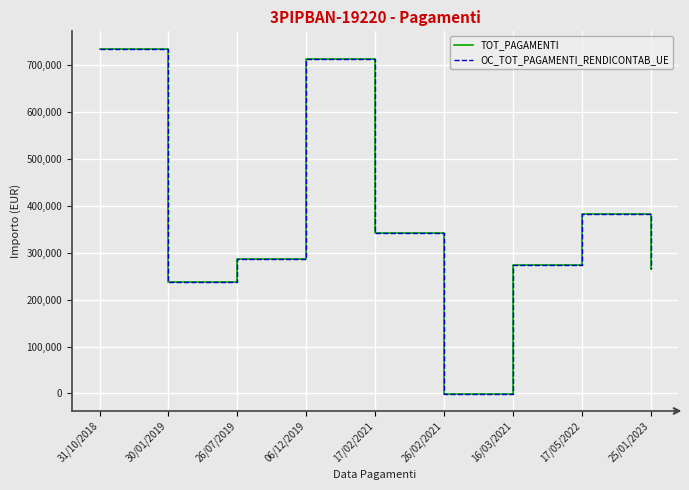

What is the difference between the OC_TOT_PAGAMENTI_RENDICONTAB_UE values at 26/02/2021 and 31/10/2018?

735687.2